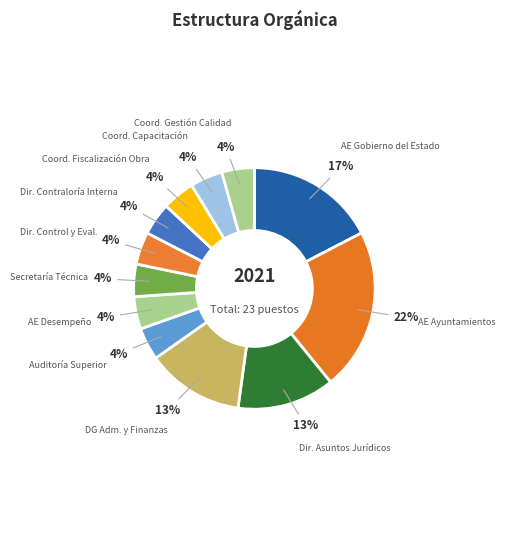

Combined, do Dir. Control y Eval. and AE Desempeño account for over 50%?

No